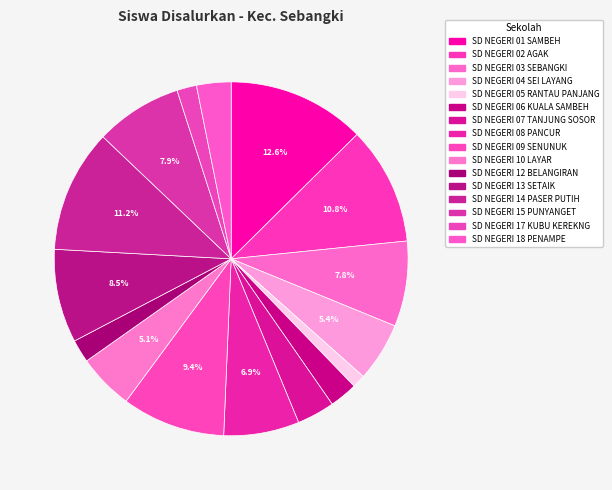

Rank the categories by value from highest to lowest.

SD NEGERI 01 SAMBEH, SD NEGERI 14 PASER PUTIH, SD NEGERI 02 AGAK, SD NEGERI 09 SENUNUK, SD NEGERI 13 SETAIK, SD NEGERI 15 PUNYANGET, SD NEGERI 03 SEBANGKI, SD NEGERI 08 PANCUR, SD NEGERI 04 SEI LAYANG, SD NEGERI 10 LAYAR, SD NEGERI 07 TANJUNG SOSOR, SD NEGERI 18 PENAMPE, SD NEGERI 06 KUALA SAMBEH, SD NEGERI 12 BELANGIRAN, SD NEGERI 17 KUBU KEREKNG, SD NEGERI 05 RANTAU PANJANG